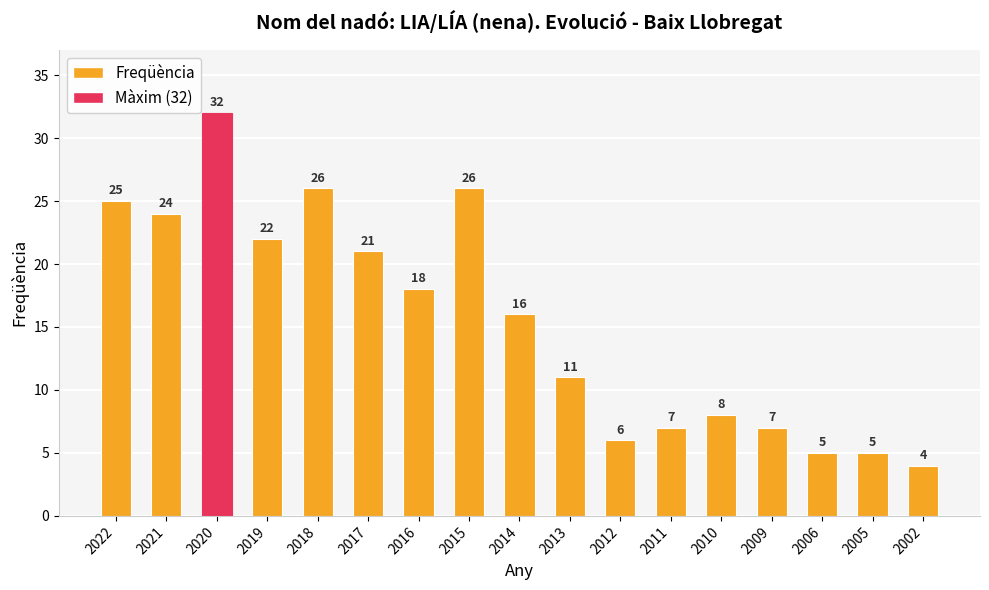

At which label does the data first exceed 16?

2022